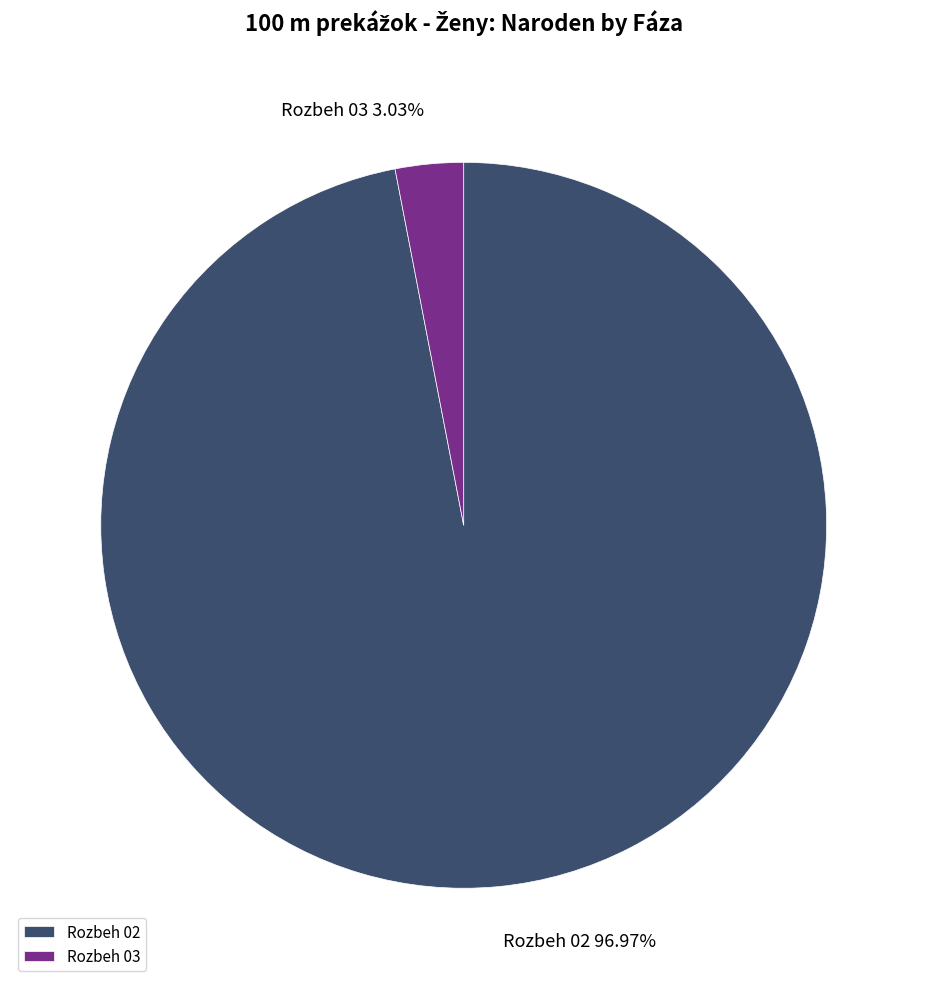

Which category has the biggest portion of the pie?

Rozbeh 02